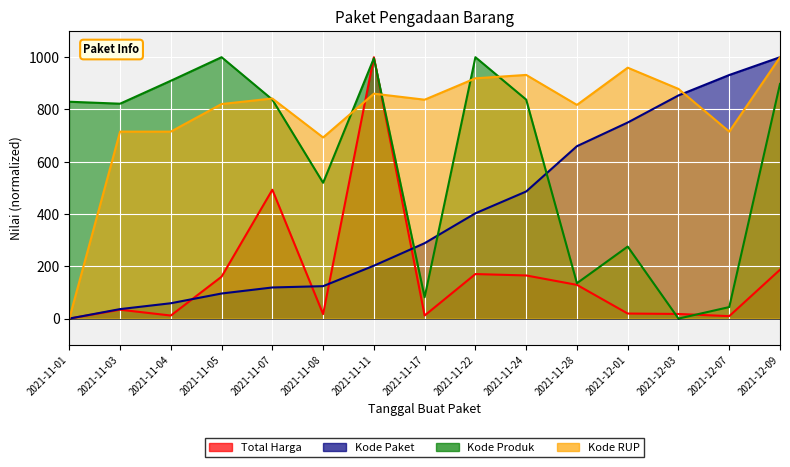

True or false: Kode Produk has a value of 1685.7 at 2021-11-11.

False